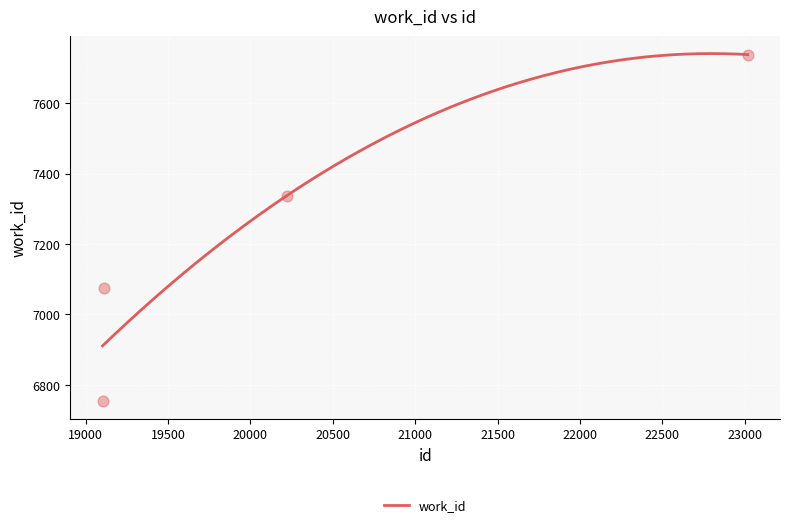

What is the ratio of the value at 19113 to the value at 23018?

0.9